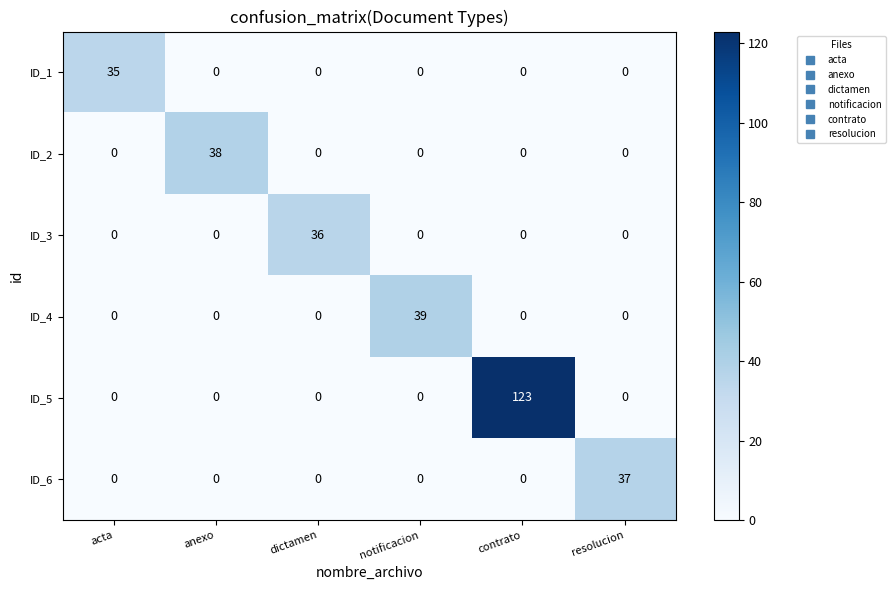

Is it true that ID_2 equals 21 at resolucion?

False